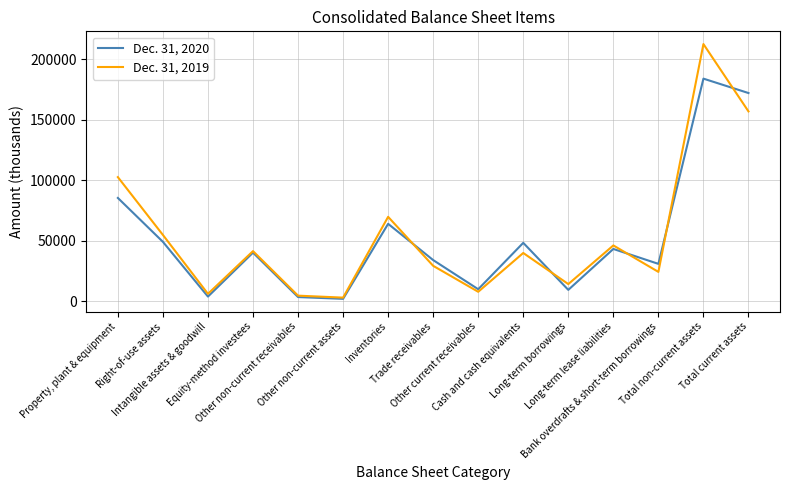

What is the total value across all series at Other non-current receivables?

7883